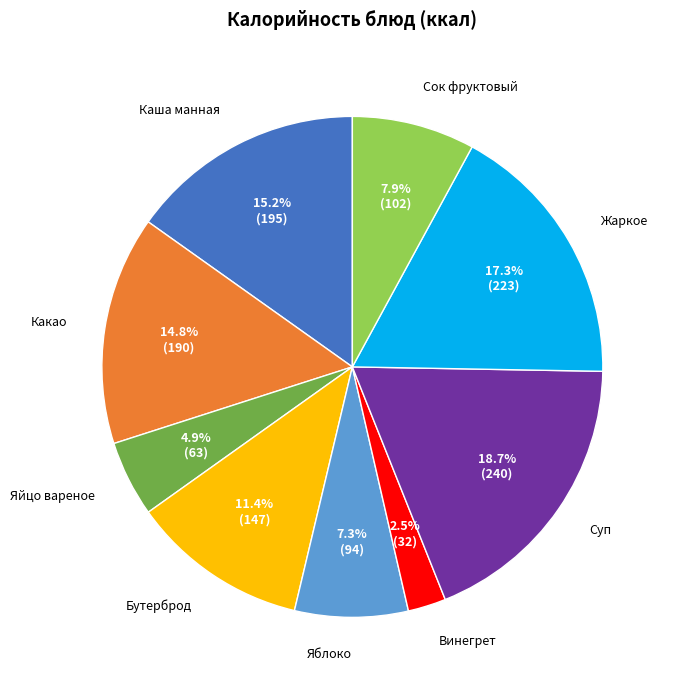

Which category has the biggest portion of the pie?

Суп